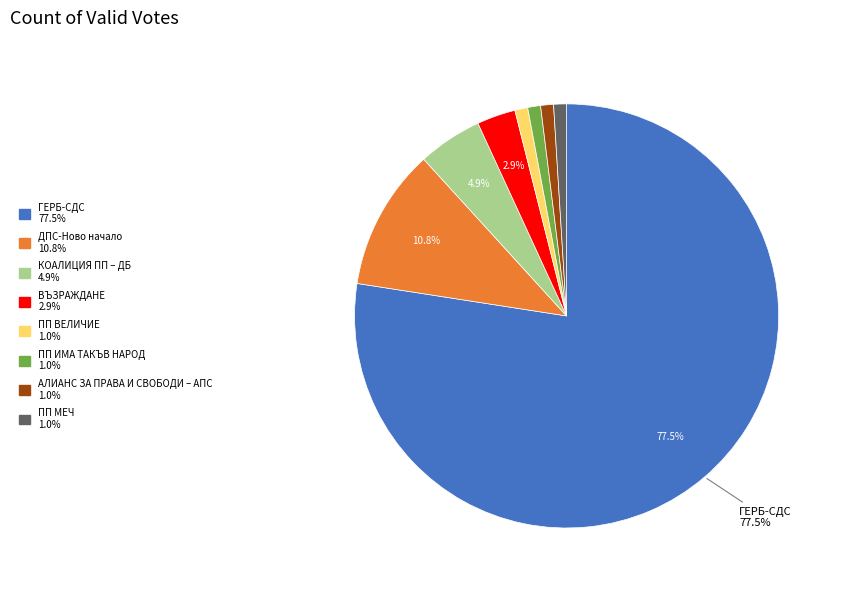

What is the total percentage of КОАЛИЦИЯ ПП – ДБ and ДПС-Ново начало?

15.7%